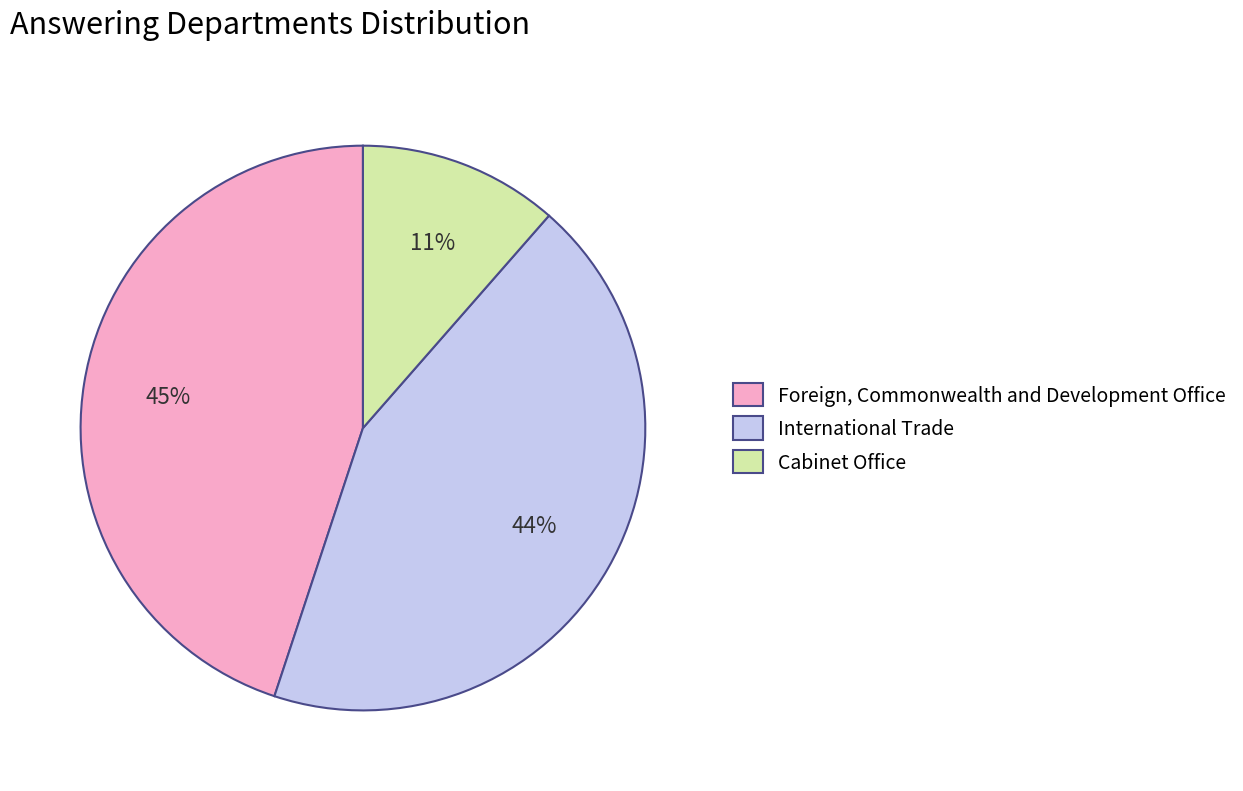

To the nearest percent, what percentage of the pie is Foreign, Commonwealth and Development Office?

45%